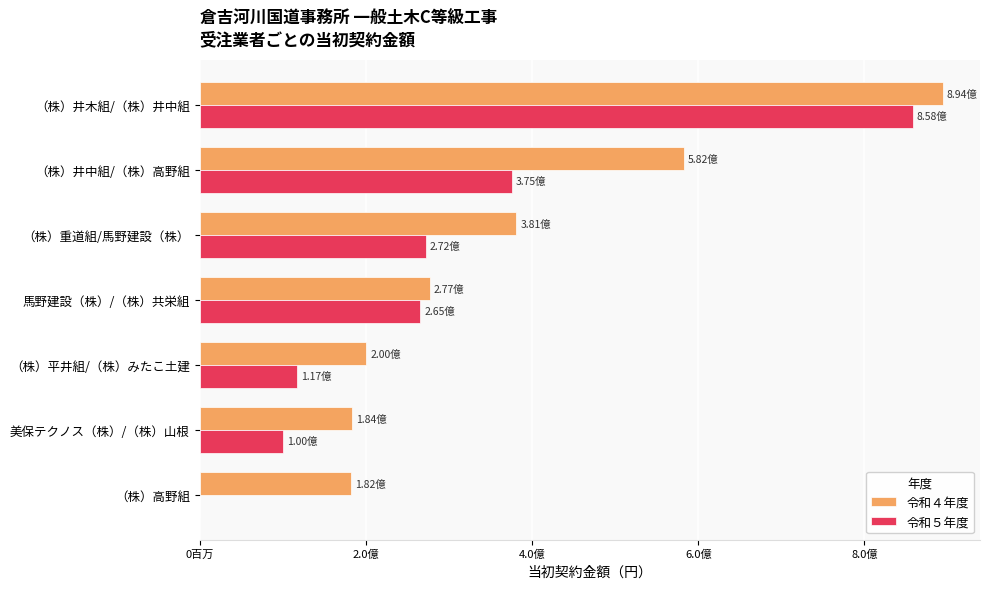

Reading left to right, what are all the values shown in this chart?

令和４年度: 894300000	582450000	381150000	276650000	200310000	183700000	181830000
令和５年度: 858000000	375320000	272250000	265100000	117150000	100100000	0